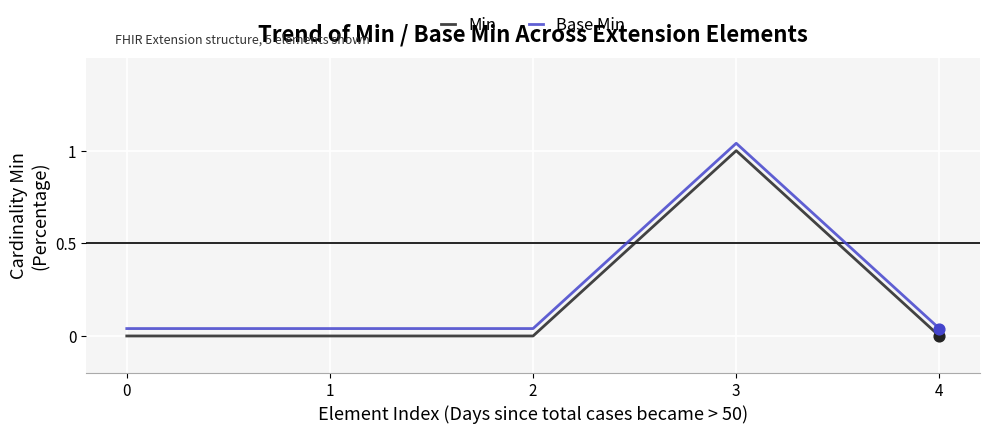

Is the value of Base Min at 4 greater than the value of Min at 3?

No